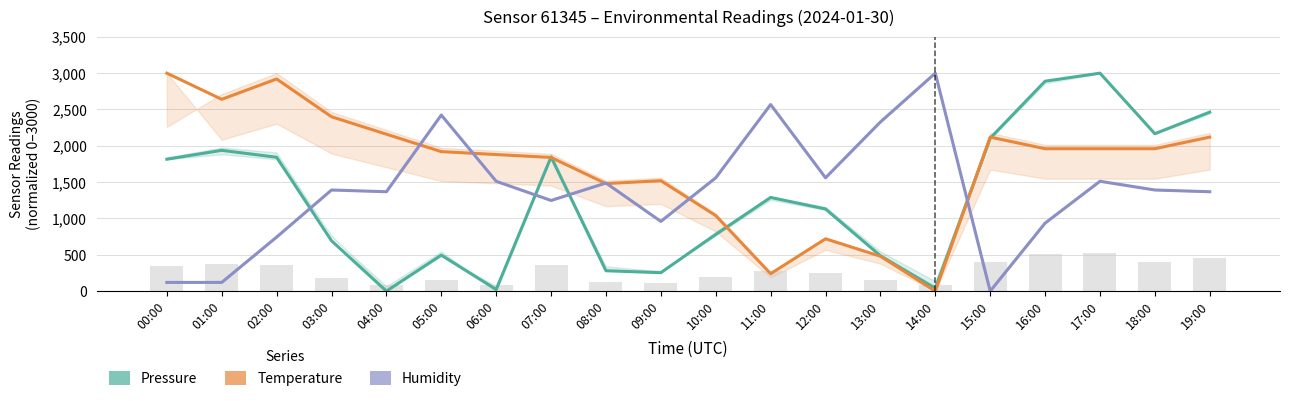

What is the sum of the Pressure (normalized) values at 14:00 and 15:00?

2144.1